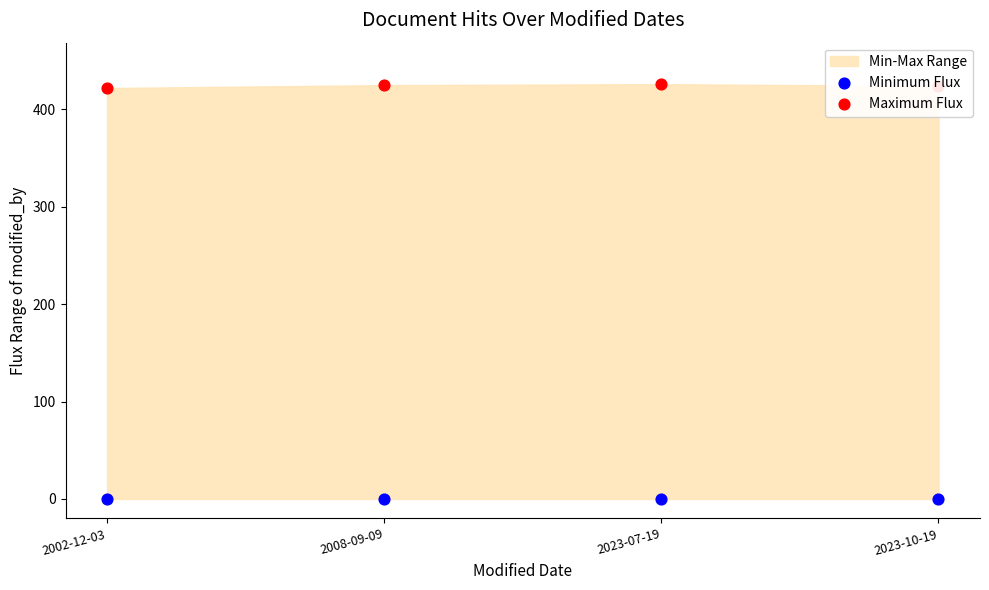

Which series contains the highest Y value?

Maximum Flux